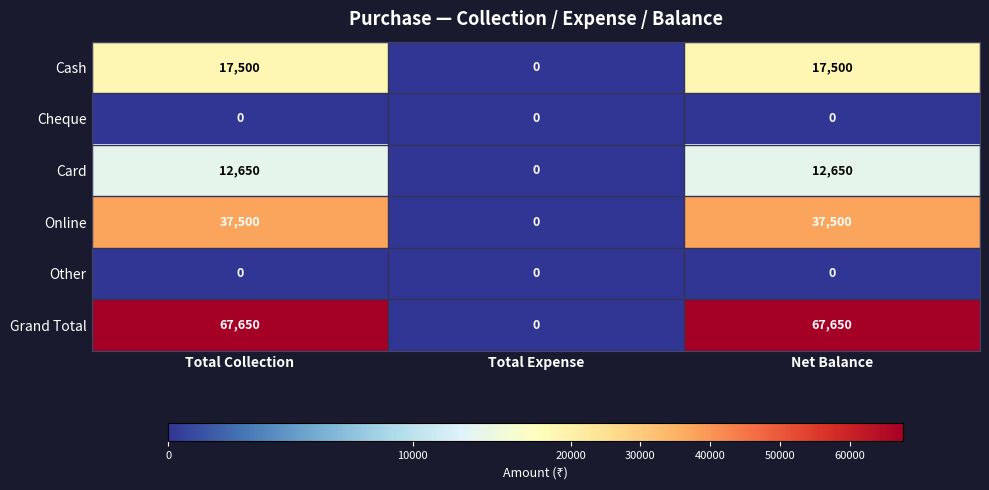

Which series has the largest total across all categories?

Grand Total